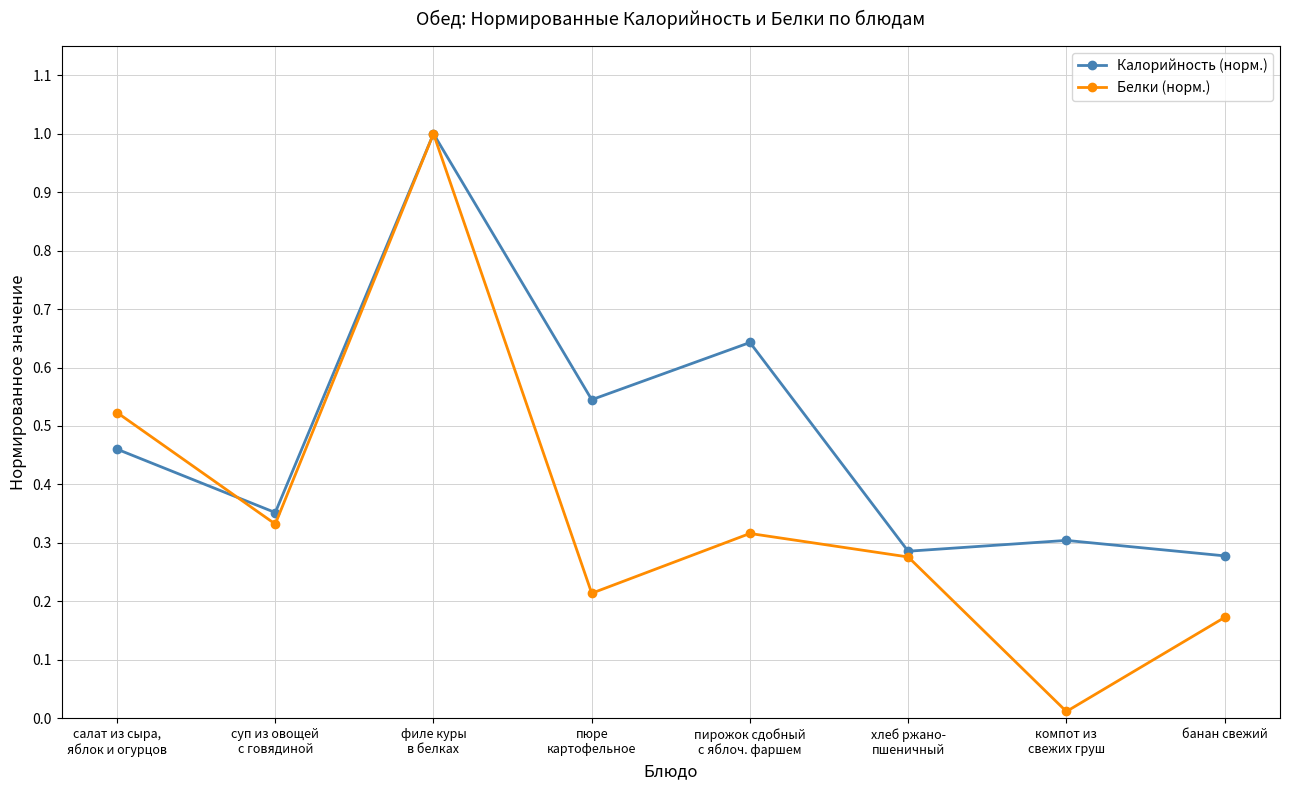

What is the label of the 8th point from the right?

салат из сыра,
яблок и огурцов